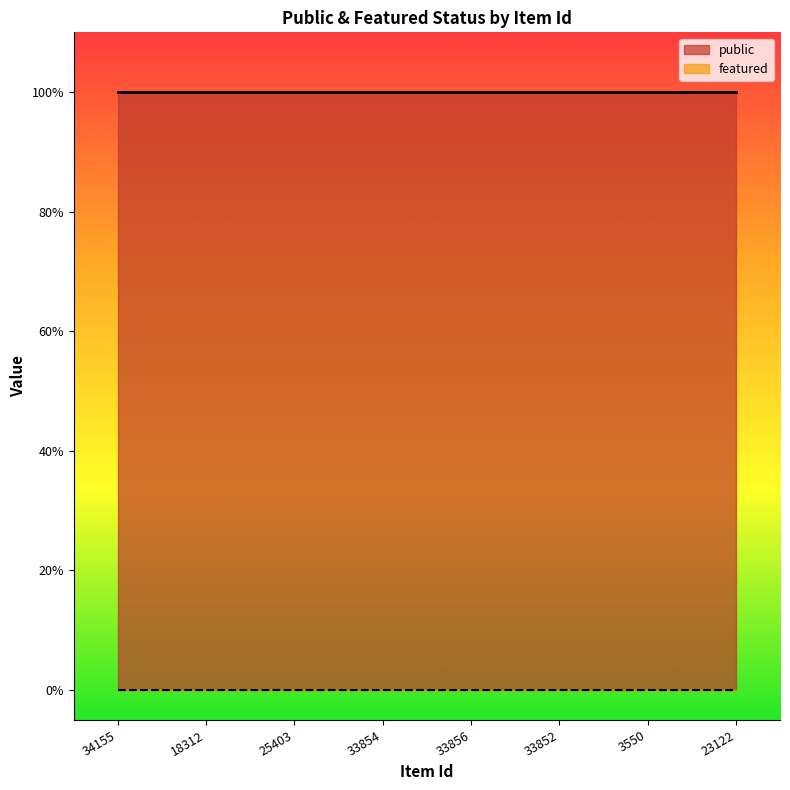

Is the value of public at 33852 greater than the value of featured at 25403?

Yes